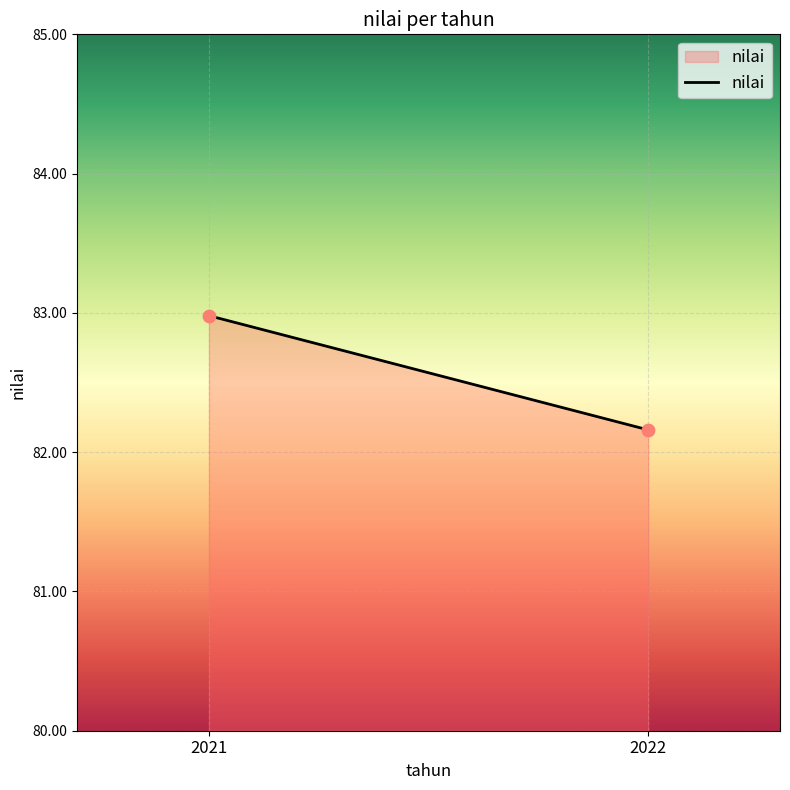

What Y value in the scatter plot is closest to 82?

82.2